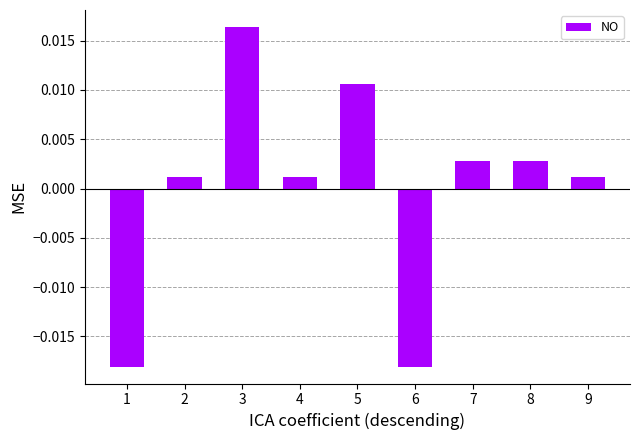

Which label corresponds to the largest value in the chart?

3